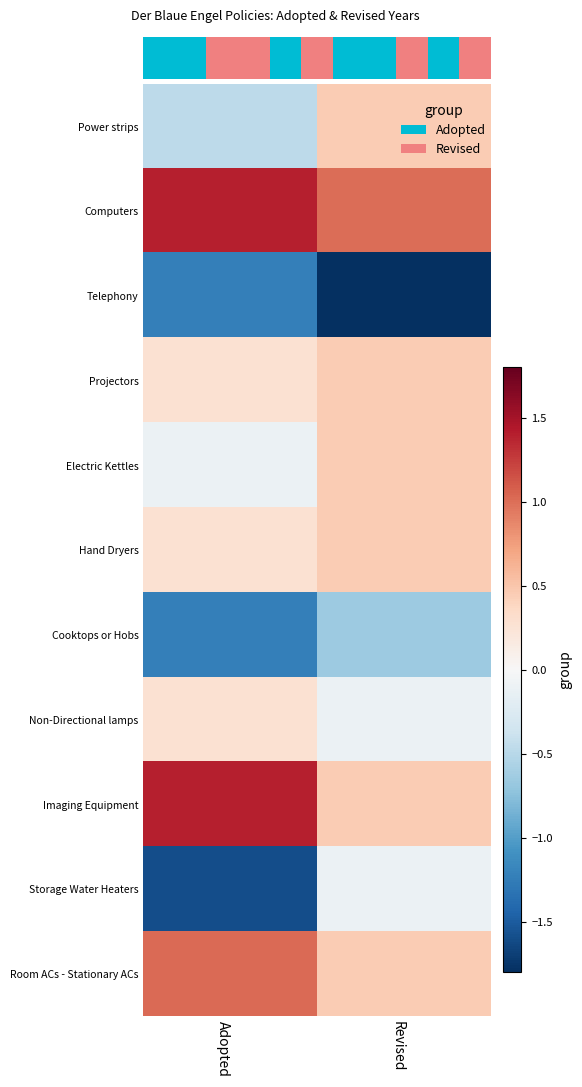

How many categories are shown in the chart?

2